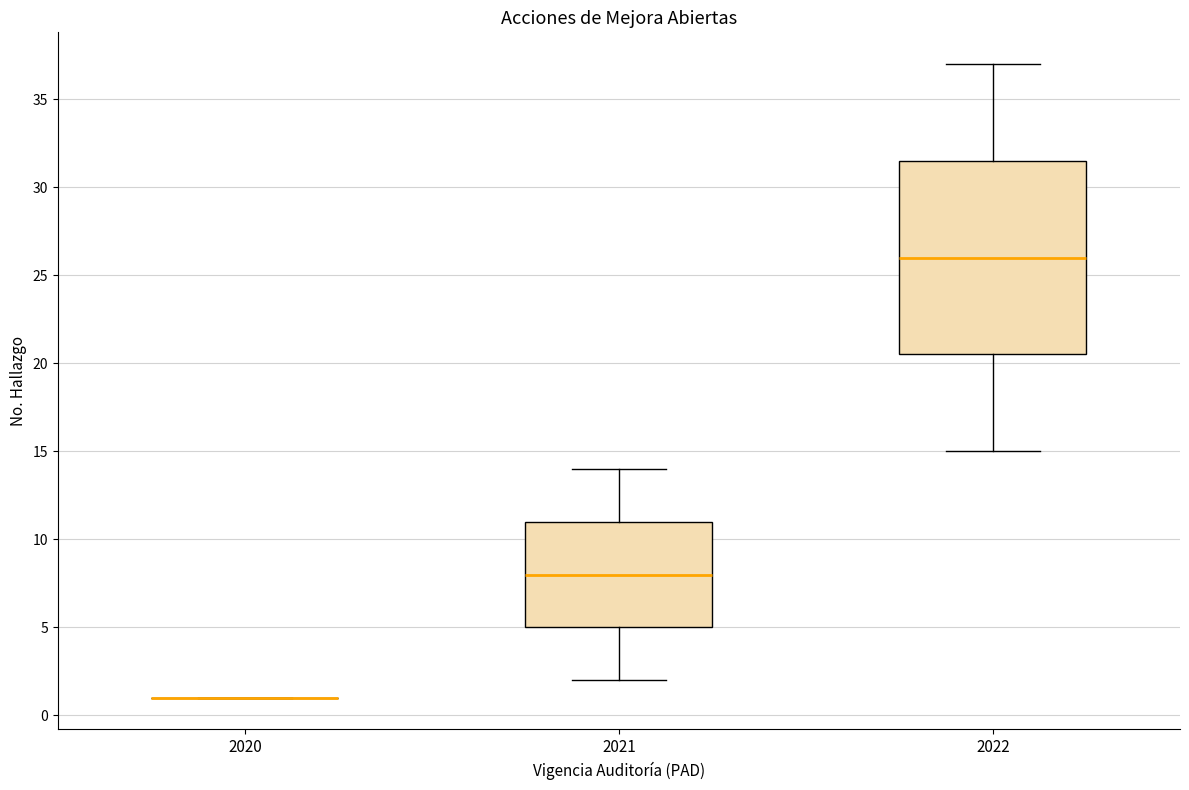

Which box is the tallest, from its lower edge to its upper edge?

2022